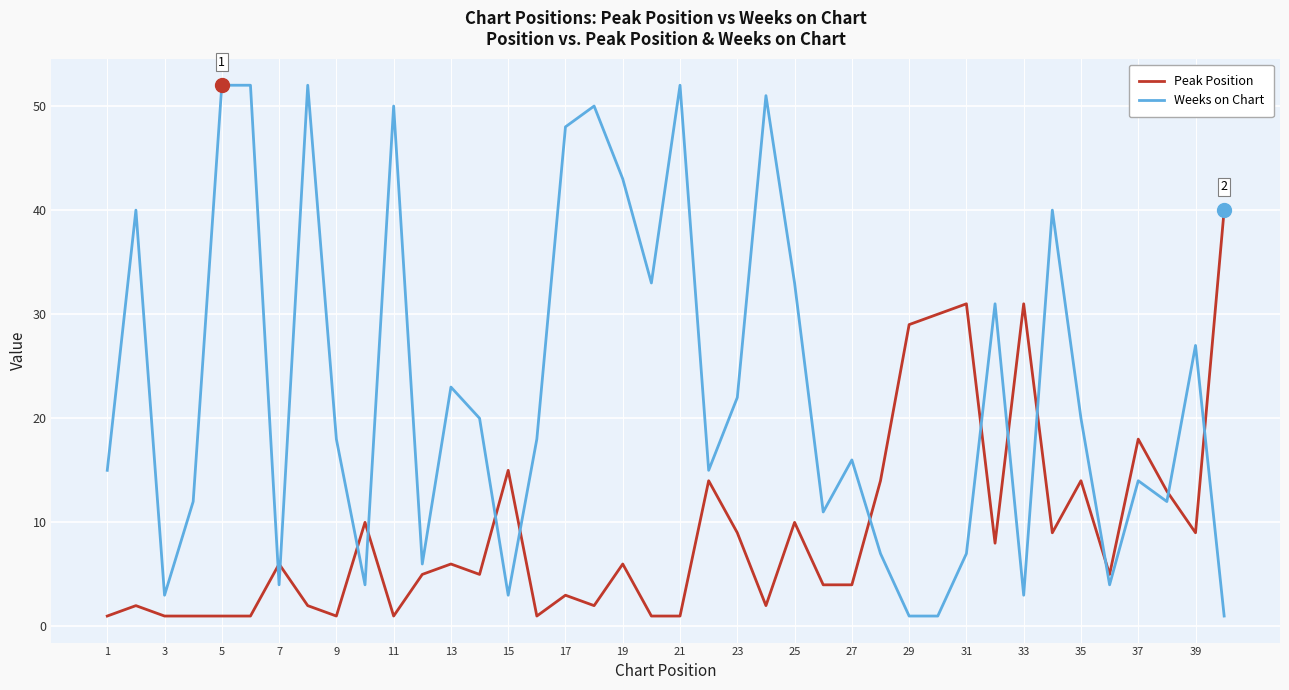

List the series in order of their overall mean, highest first.

Weeks on Chart, Peak Position